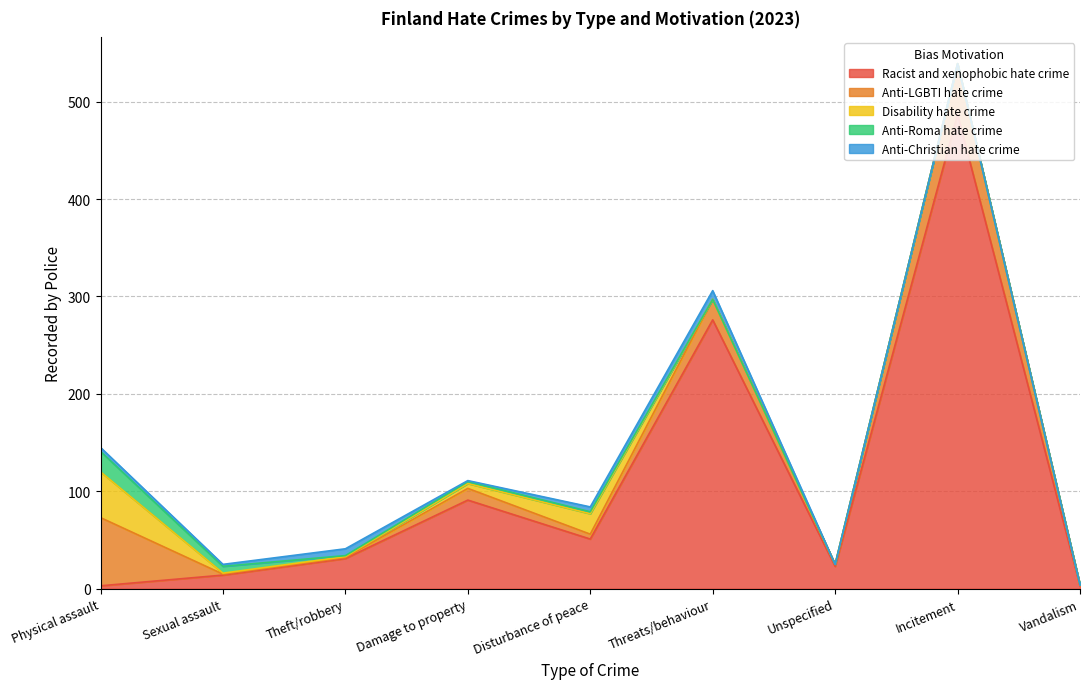

Reading right to left, list all the values displayed in this chart.

Racist and xenophobic hate crime: Vandalism=3	Incitement=487	Unspecified=23	Threats/behaviour=276	Disturbance of peace=51	Damage to property=91	Theft/robbery=31	Sexual assault=14	Physical assault=3
Anti-LGBTI hate crime: Vandalism=1	Incitement=52	Unspecified=2	Threats/behaviour=21	Disturbance of peace=5	Damage to property=12	Theft/robbery=1	Sexual assault=1	Physical assault=70
Disability hate crime: Vandalism=0	Incitement=0	Unspecified=0	Threats/behaviour=0	Disturbance of peace=21	Damage to property=5	Theft/robbery=1	Sexual assault=1	Physical assault=47
Anti-Roma hate crime: Vandalism=0	Incitement=0	Unspecified=0	Threats/behaviour=0	Disturbance of peace=2	Damage to property=2	Theft/robbery=1	Sexual assault=7	Physical assault=21
Anti-Christian hate crime: Vandalism=0	Incitement=0	Unspecified=0	Threats/behaviour=9	Disturbance of peace=5	Damage to property=1	Theft/robbery=7	Sexual assault=2	Physical assault=4